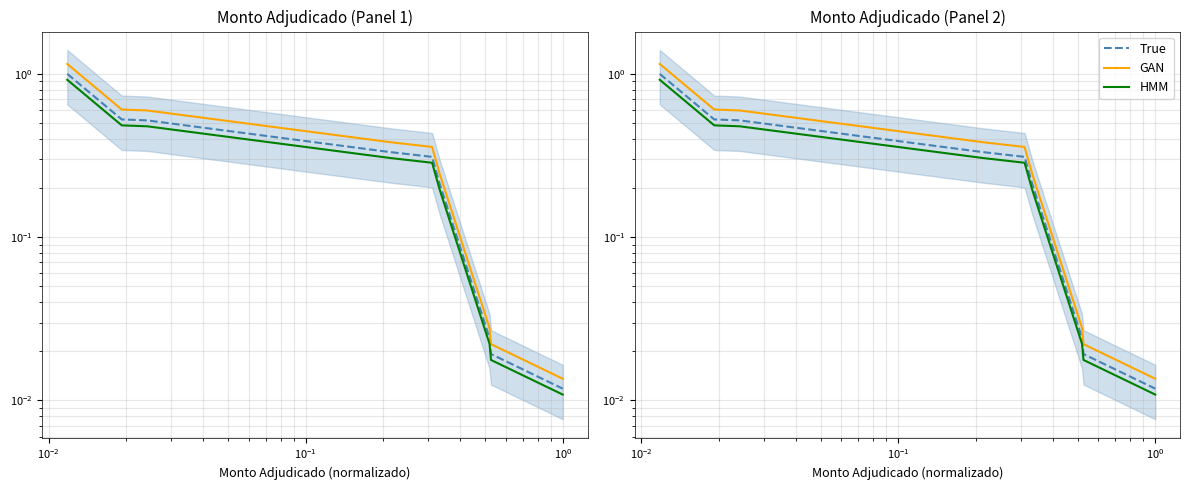

How many series are shown in this chart?

3